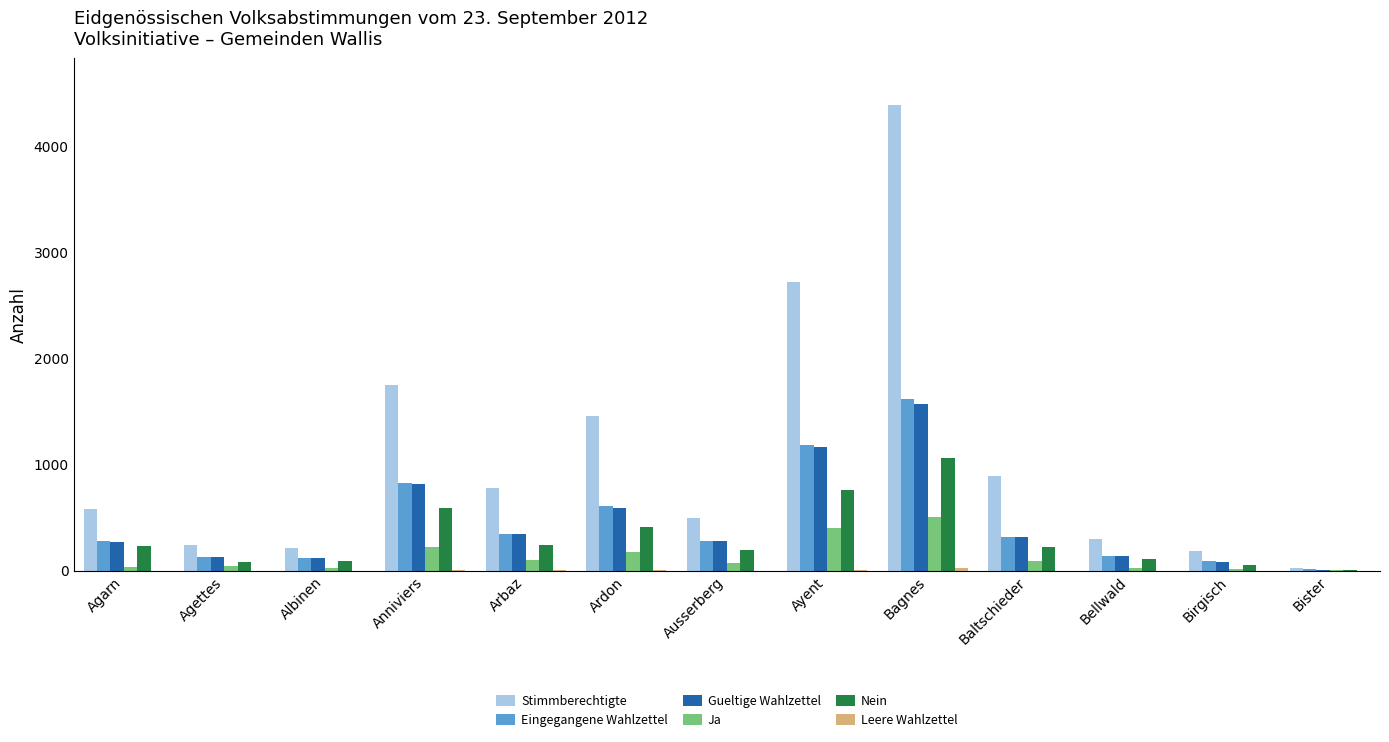

Is it true that Stimmberechtigte equals 1459 at Ardon?

True